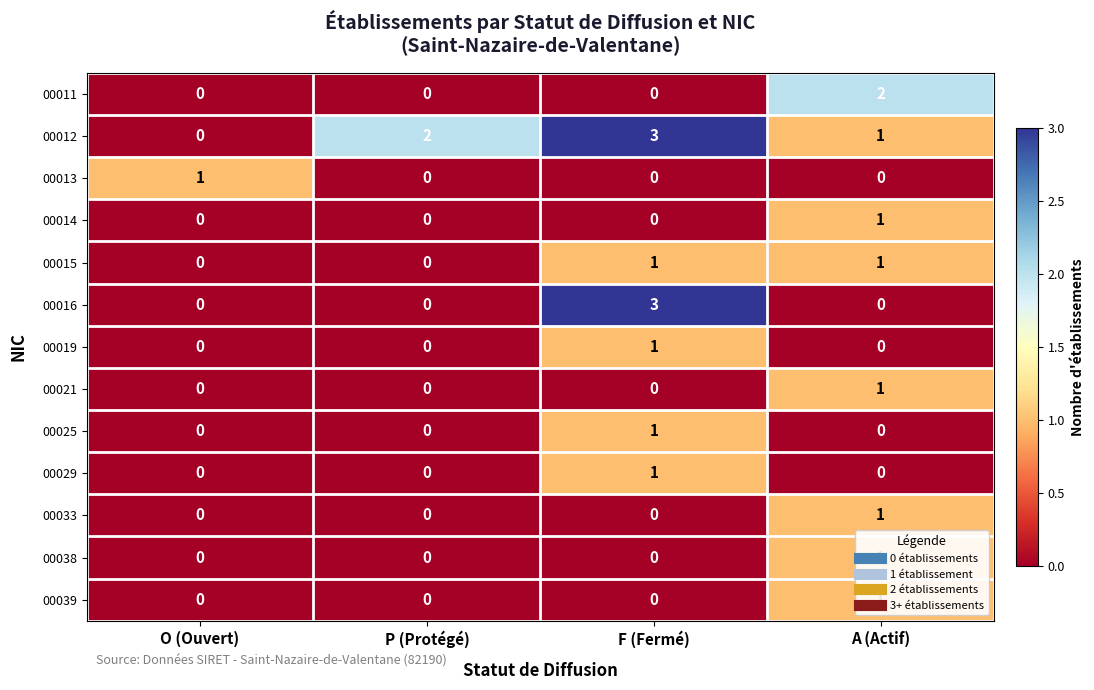

At which category is the sum across all series the highest?

F (Fermé)